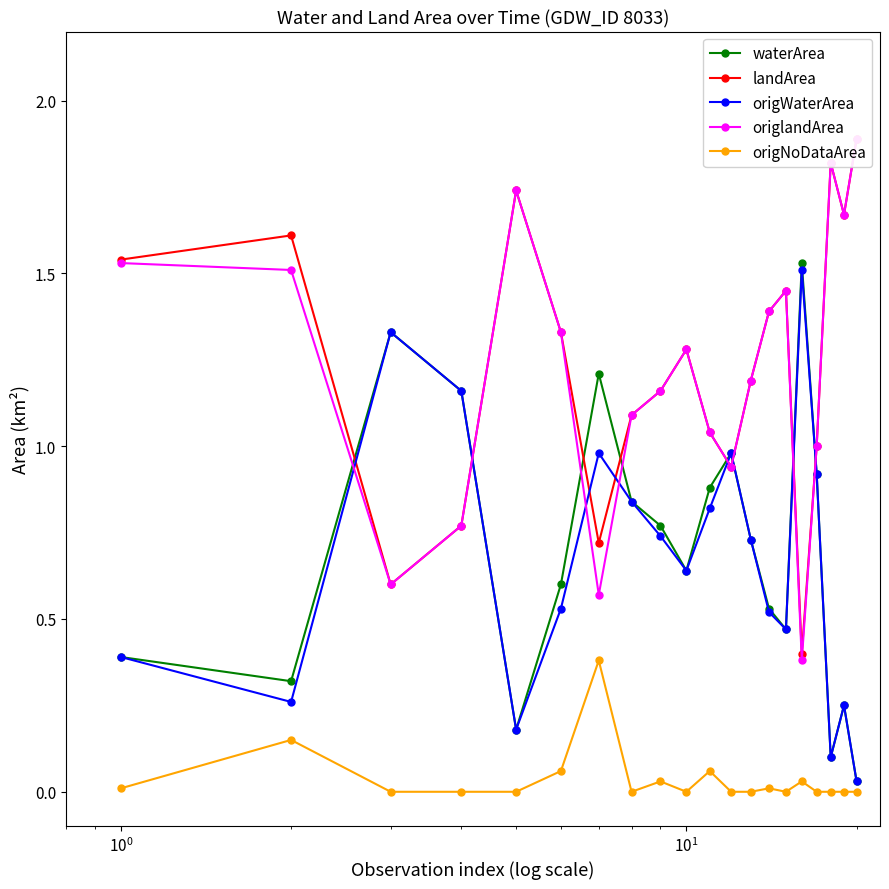

Reading left to right, what are all the values shown in this chart?

waterArea: 0.4	0.3	1.3	1.2	0.2	0.6	1.2	0.8	0.8	0.6	0.9	1.0	0.7	0.5	0.5	1.5	0.9	0.1	0.2	0.0
landArea: 1.5	1.6	0.6	0.8	1.7	1.3	0.7	1.1	1.2	1.3	1.0	0.9	1.2	1.4	1.4	0.4	1.0	1.8	1.7	1.9
origWaterArea: 0.4	0.3	1.3	1.2	0.2	0.5	1.0	0.8	0.7	0.6	0.8	1.0	0.7	0.5	0.5	1.5	0.9	0.1	0.2	0.0
origlandArea: 1.5	1.5	0.6	0.8	1.7	1.3	0.6	1.1	1.2	1.3	1.0	0.9	1.2	1.4	1.4	0.4	1.0	1.8	1.7	1.9
origNoDataArea: 0.0	0.1	0.0	0.0	0.0	0.1	0.4	0.0	0.0	0.0	0.1	0.0	0.0	0.0	0.0	0.0	0.0	0.0	0.0	0.0